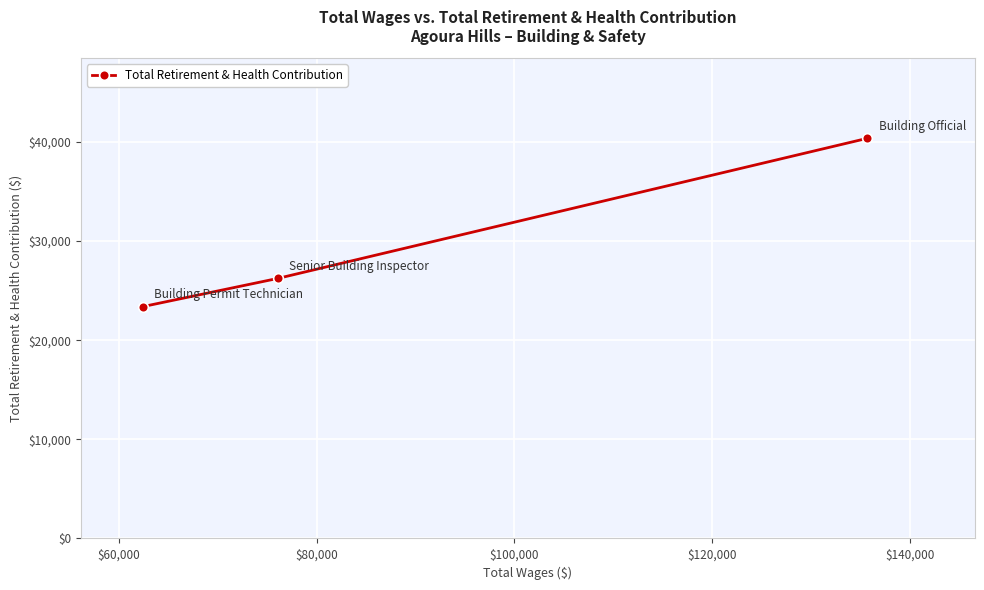

What is the value of the 2nd point from the left?

26241